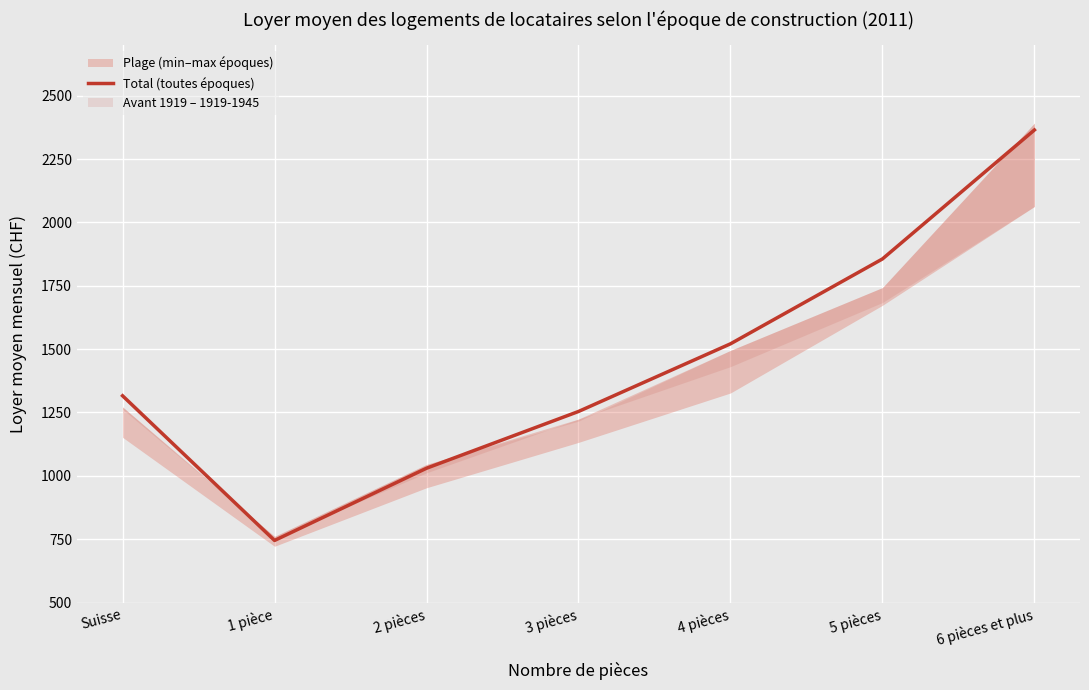

Does the chart display data point markers on the line(s)?

No